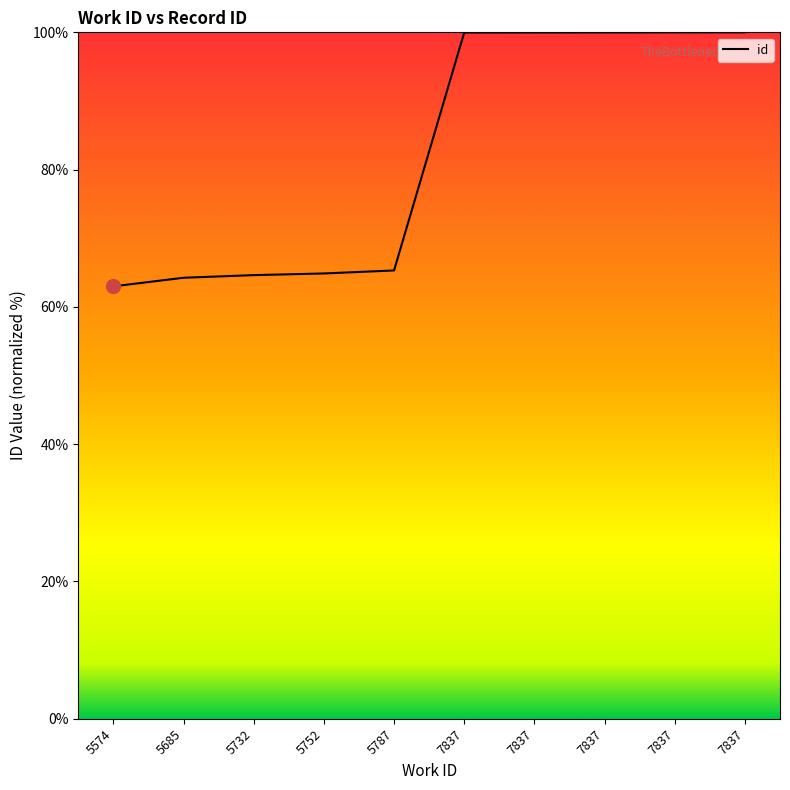

Is this an area chart (filled region under the line)?

Yes